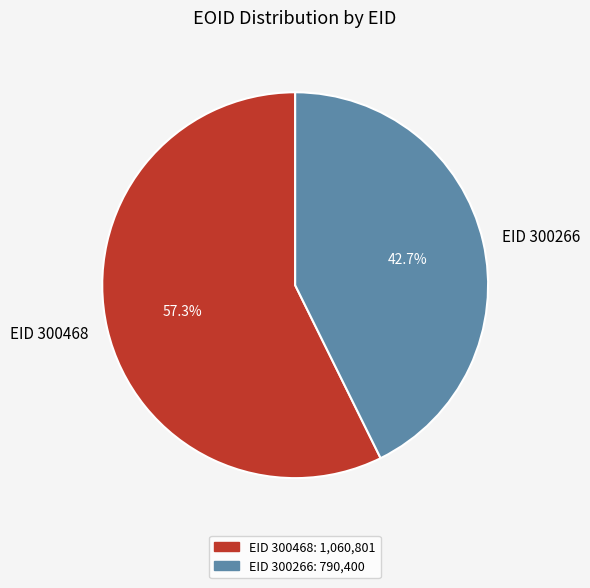

Combined, what portion of the pie is EID 300266 and EID 300468?

100.0%